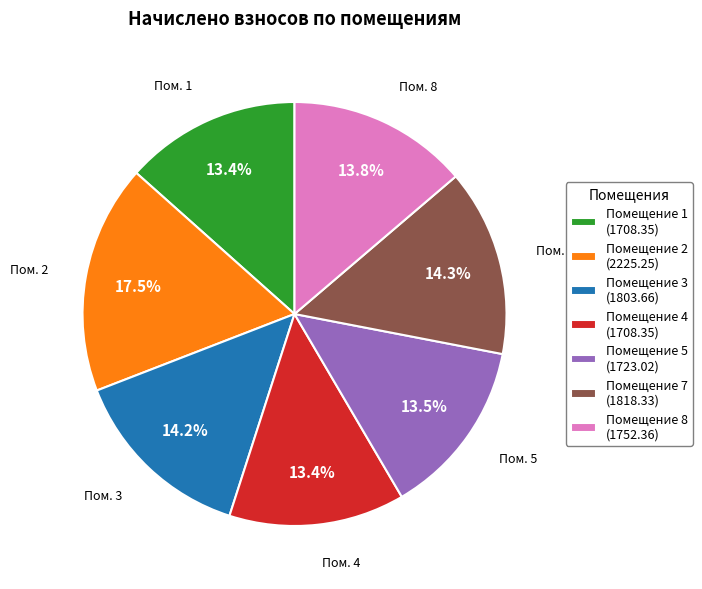

Which slice is the largest?

Помещение 2 (2225.25)